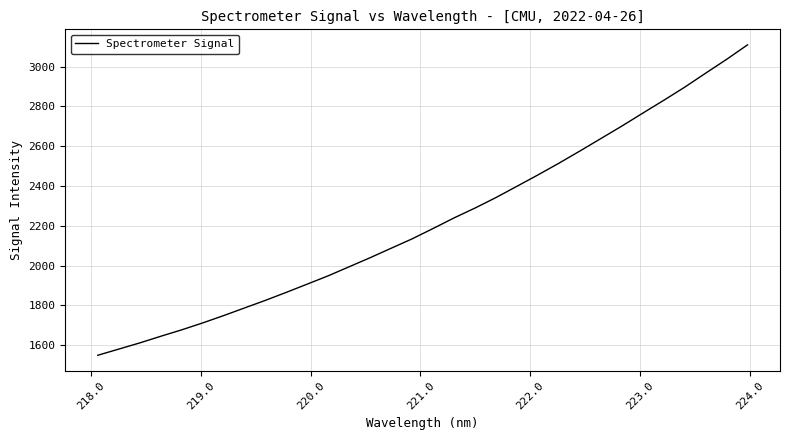

What is the difference between the maximum and minimum values?

1560.9